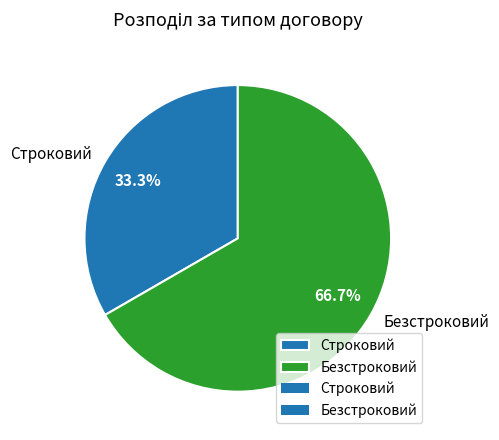

To the nearest percent, what is the combined percentage of Строковий and Безстроковий?

100%